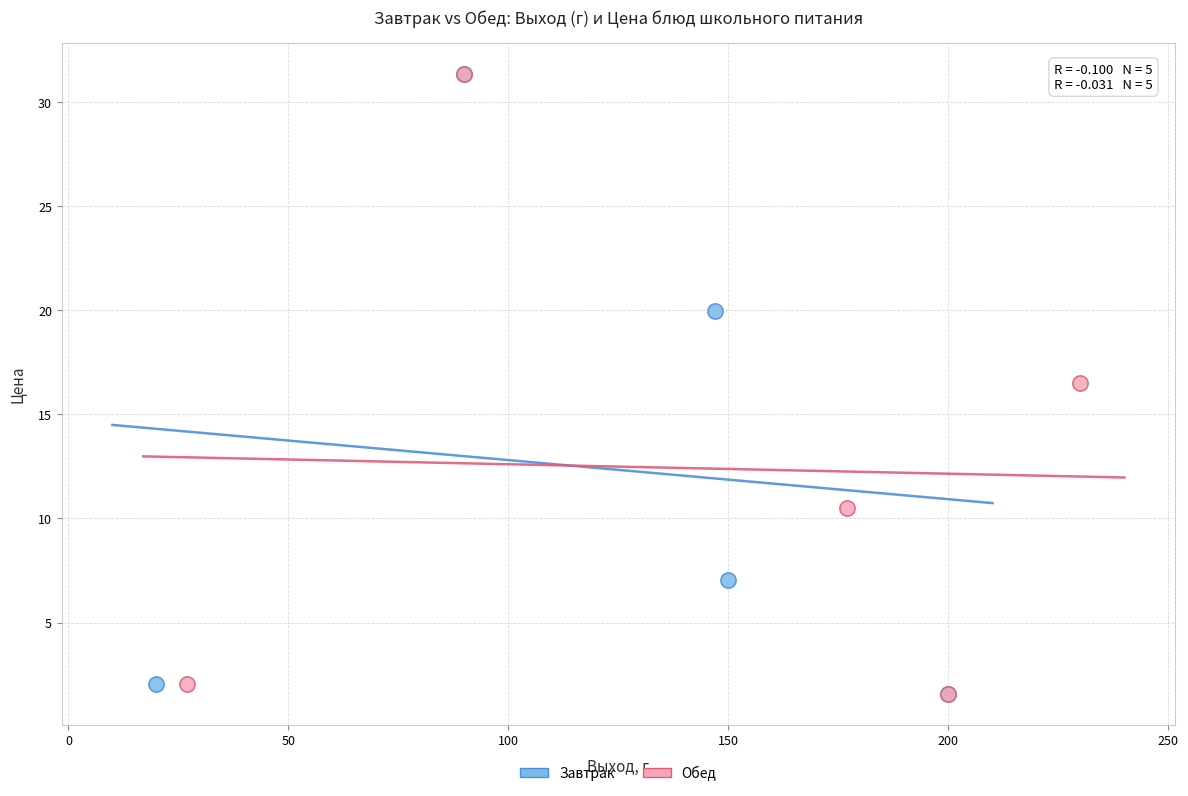

What are all the series names shown in the legend?

Завтрак, Обед